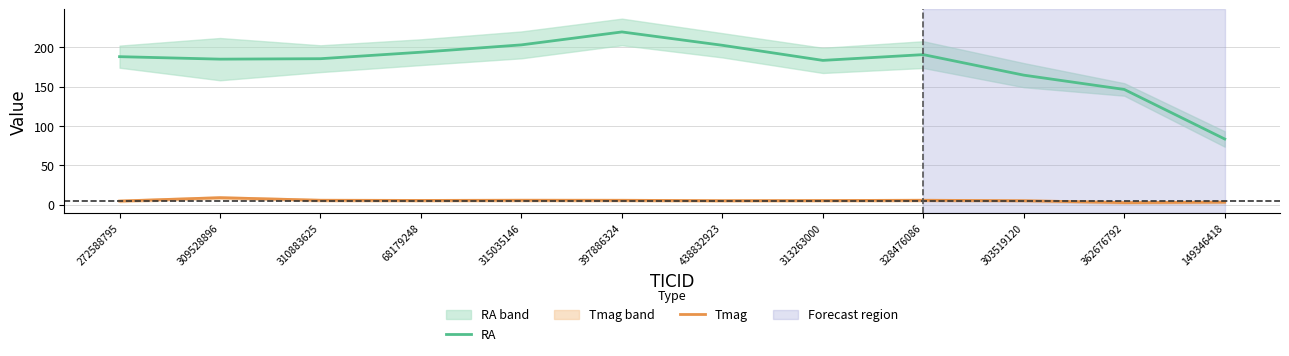

Reading left to right, what are all the values shown in this chart?

RA: 187.9	184.8	185.3	193.6	202.9	219.3	202.4	183.2	190.5	164.5	146.3	83.4
Tmag: 4.7	8.9	5.7	5.5	5.7	5.6	5.1	5.3	5.7	5.1	2.6	3.3